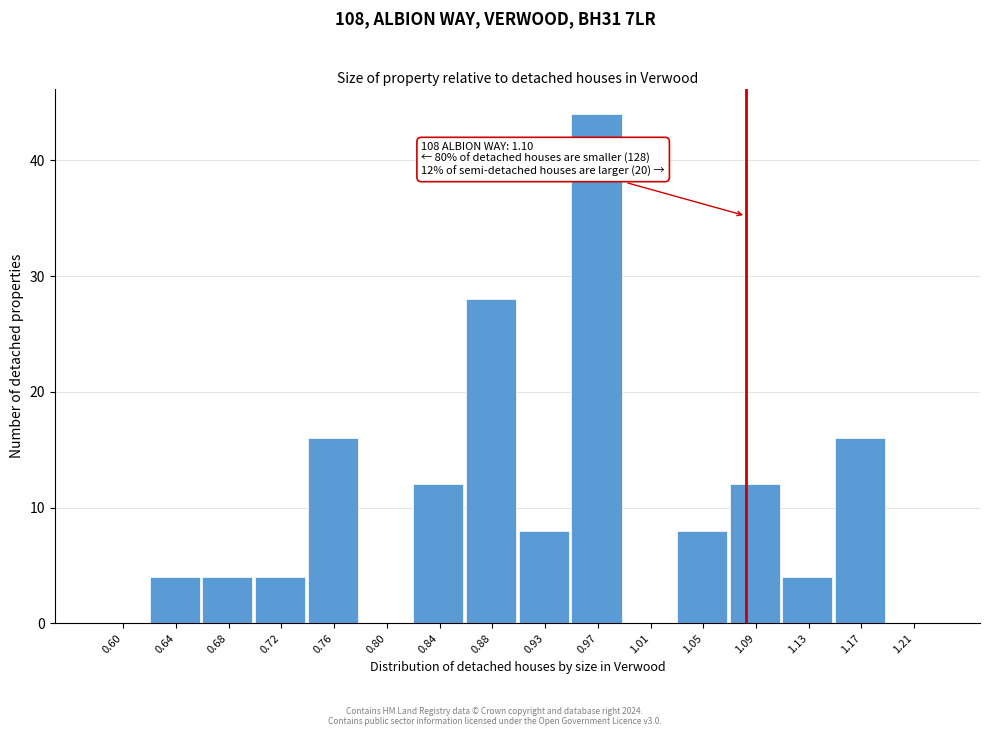

Reading left to right, list all the values displayed in this chart.

0.60=0	0.64=4	0.68=4	0.72=4	0.76=16	0.80=0	0.84=12	0.88=28	0.93=8	0.97=44	1.01=0	1.05=8	1.09=12	1.13=4	1.17=16	1.21=0